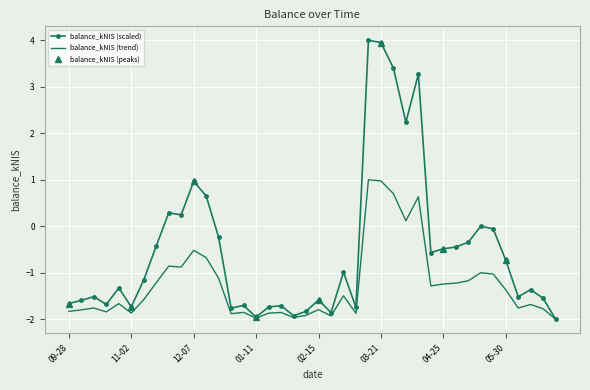

How many points are higher than both their immediate neighbors (excluding endpoints)?

12